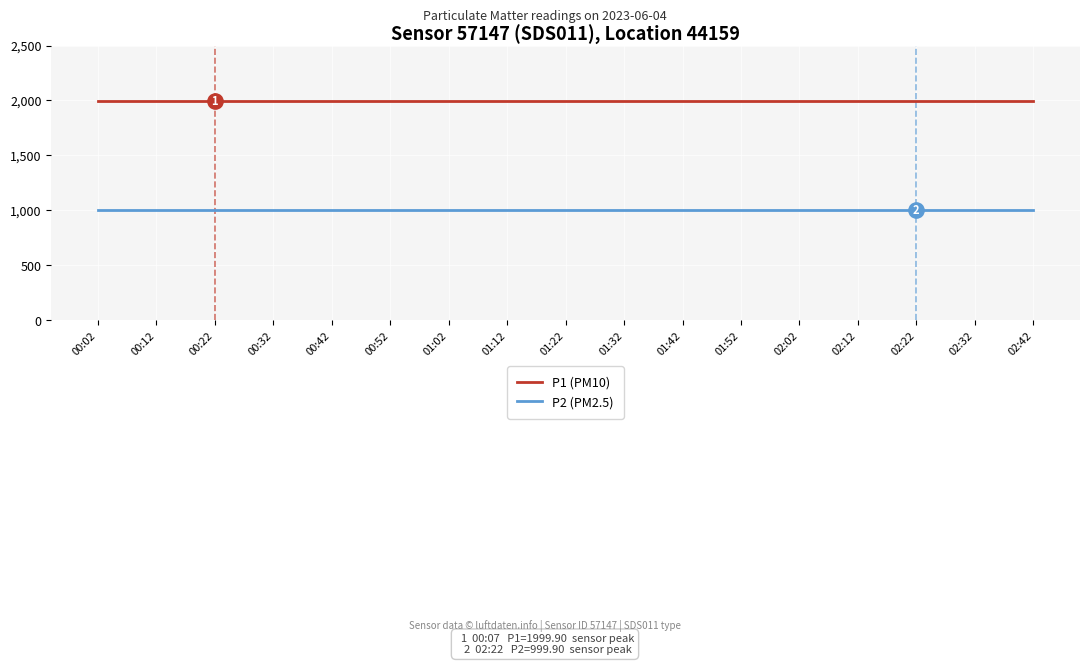

Reading left to right, extract all data points from this chart.

P1 (PM10): 00:02=1999.9	00:12=1999.9	00:22=1999.9	00:32=1999.9	00:42=1999.9	00:52=1999.9	01:02=1999.9	01:12=1999.9	01:22=1999.9	01:32=1999.9	01:42=1999.9	01:52=1999.9	02:02=1999.9	02:12=1999.9	02:22=1999.9	02:32=1999.9	02:42=1999.9
P2 (PM2.5): 00:02=999.9	00:12=999.9	00:22=999.9	00:32=999.9	00:42=999.9	00:52=999.9	01:02=999.9	01:12=999.9	01:22=999.9	01:32=999.9	01:42=999.9	01:52=999.9	02:02=999.9	02:12=999.9	02:22=999.9	02:32=999.9	02:42=999.9